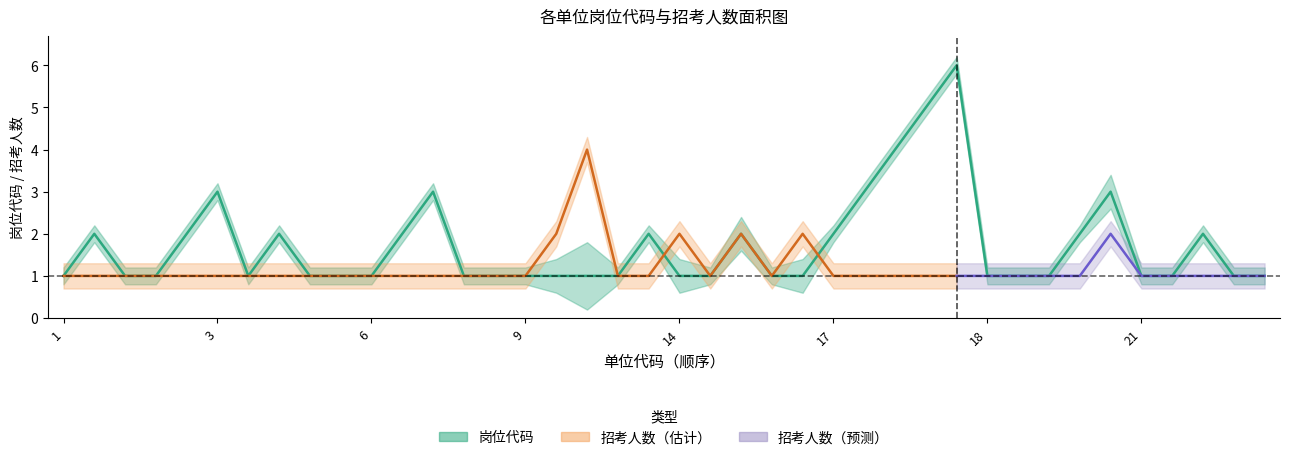

What is the maximum value shown in the chart?

6